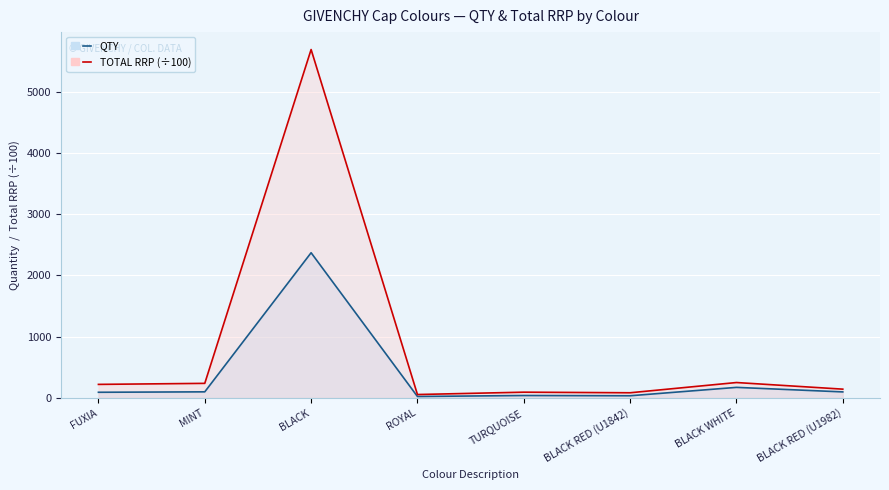

At which label does TOTAL RRP reach its peak?

BLACK